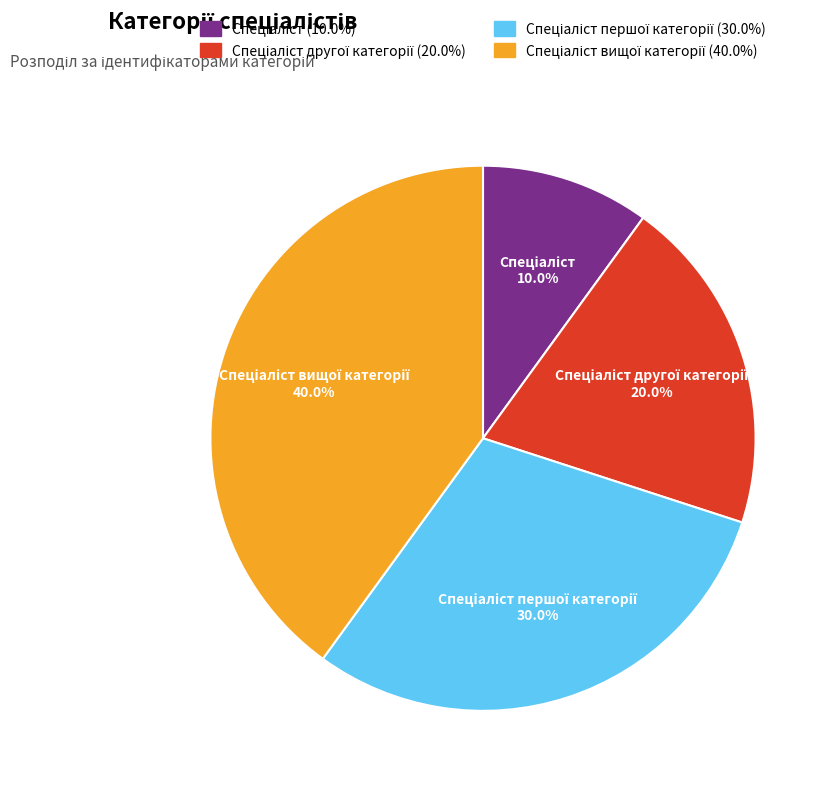

Is there any slice that represents more than half of the pie?

No